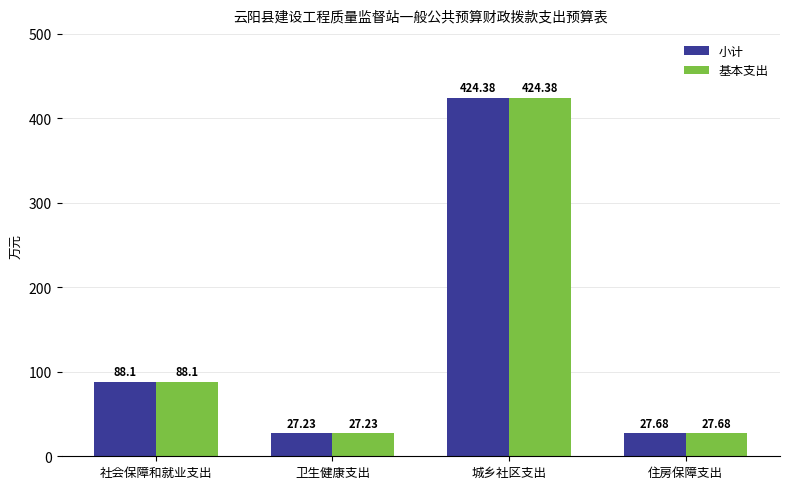

Reading left to right, extract all data points from this chart.

小计: 88.1	27.2	424.4	27.7
基本支出: 88.1	27.2	424.4	27.7